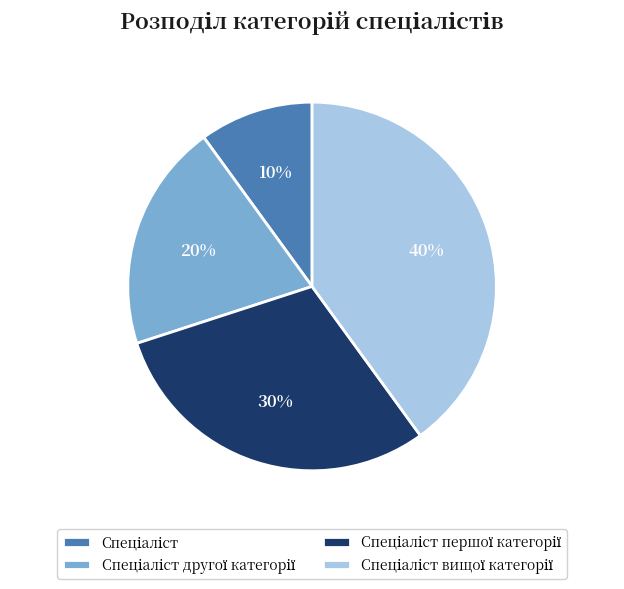

To the nearest percent, what is the difference between the largest and smallest slice percentages?

30%